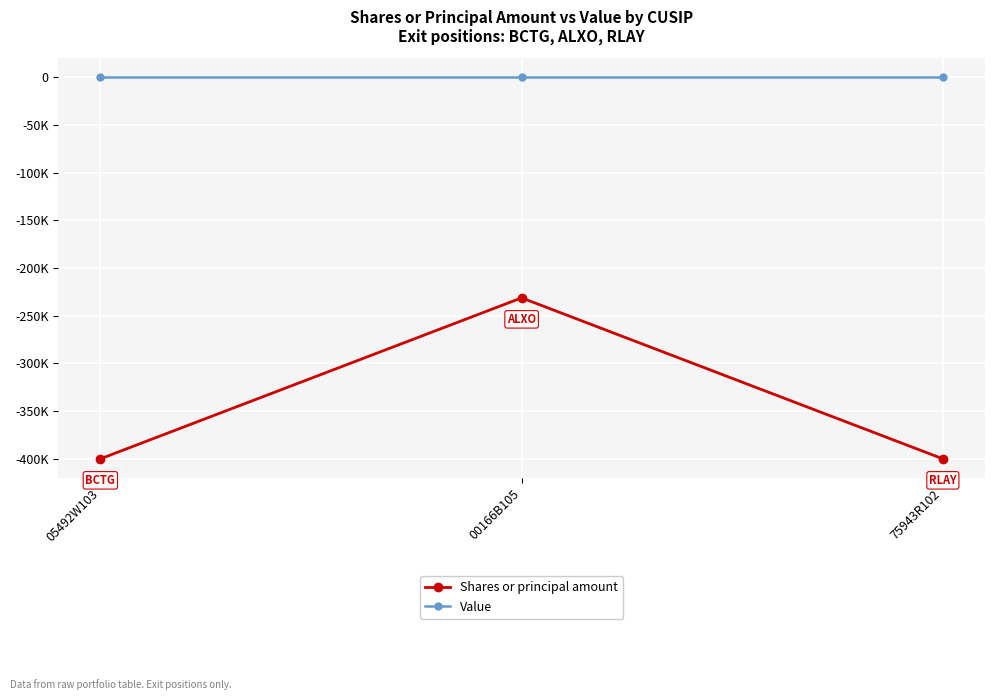

What are all the series names shown in the legend?

Shares or principal amount, Value